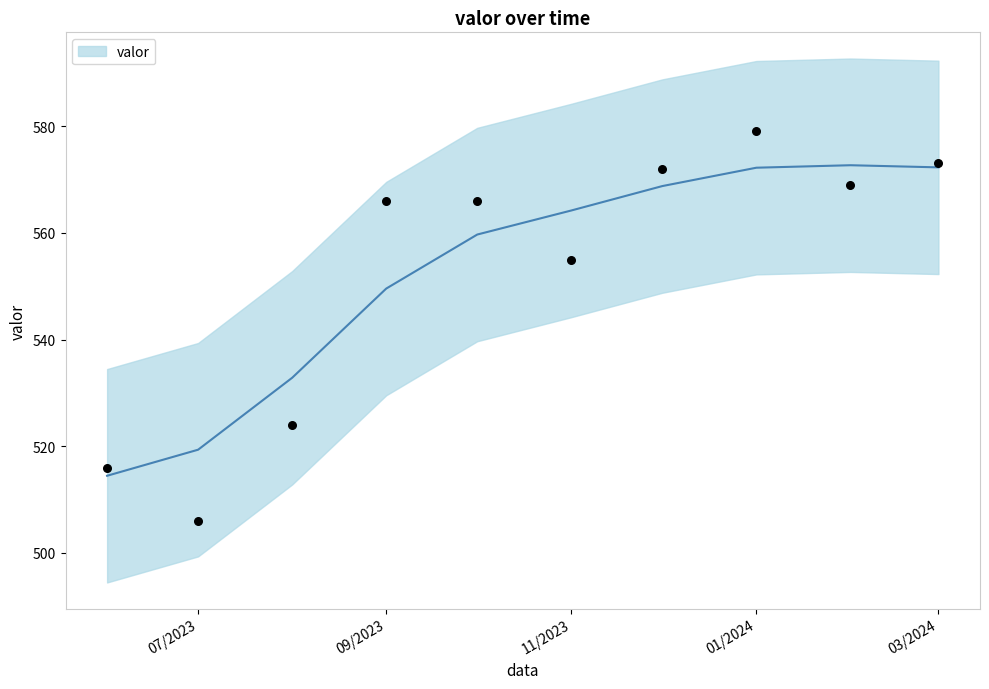

What is the ratio of the value at 09/2023 to the value at 11/2023?

1.0